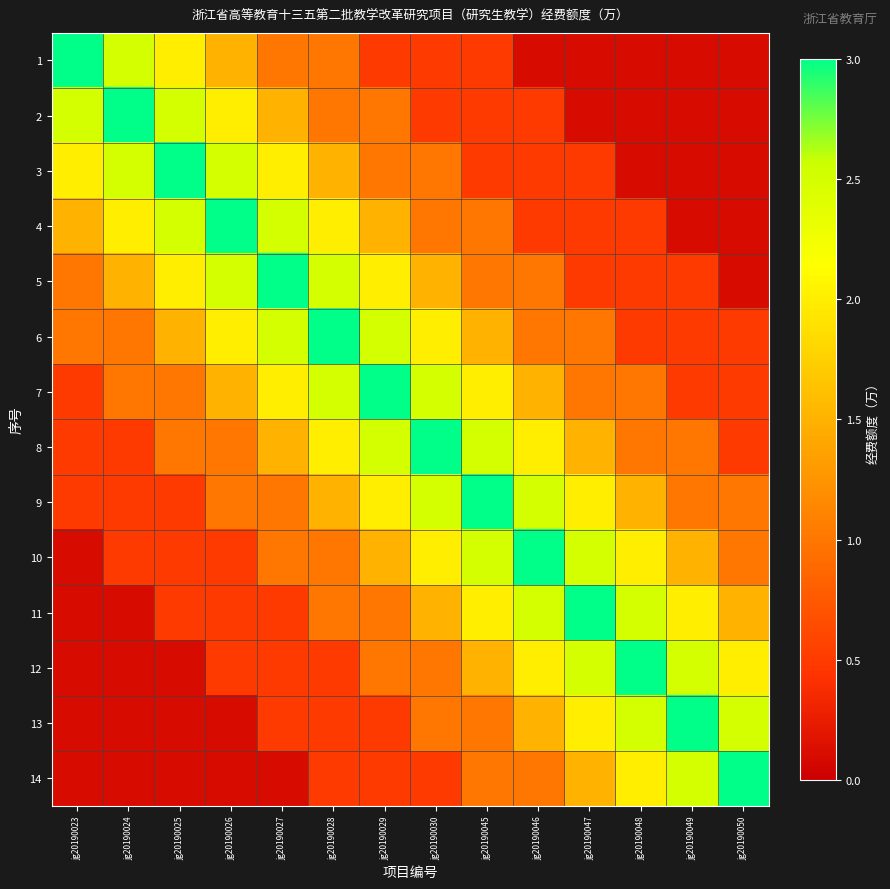

Count the number of data series in this chart.

14